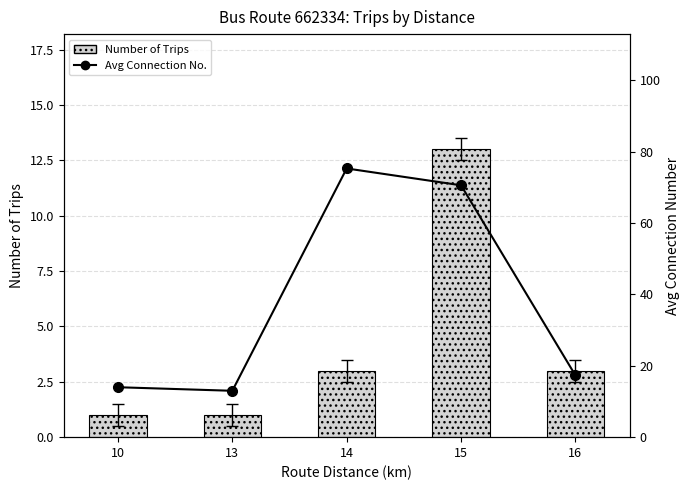

Rank the series at 14 from lowest to highest value.

Number of Trips, Avg Connection No.